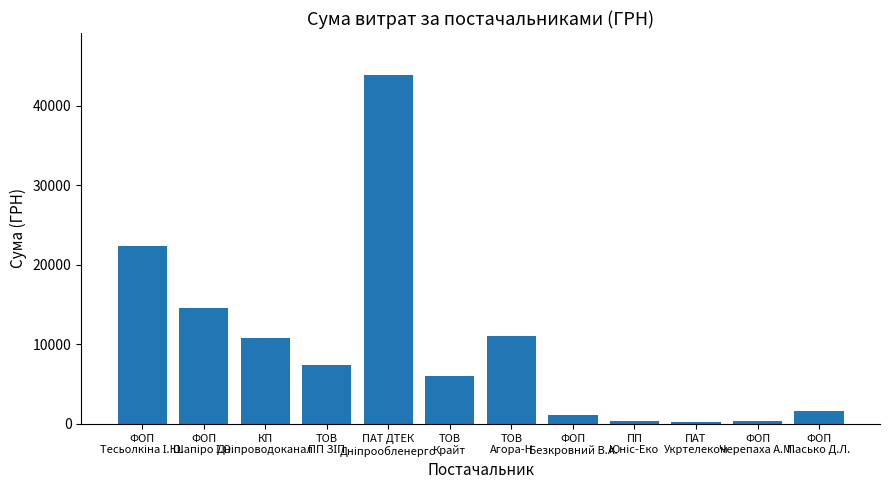

What is the value of the 7th bar from the left?

11004.0